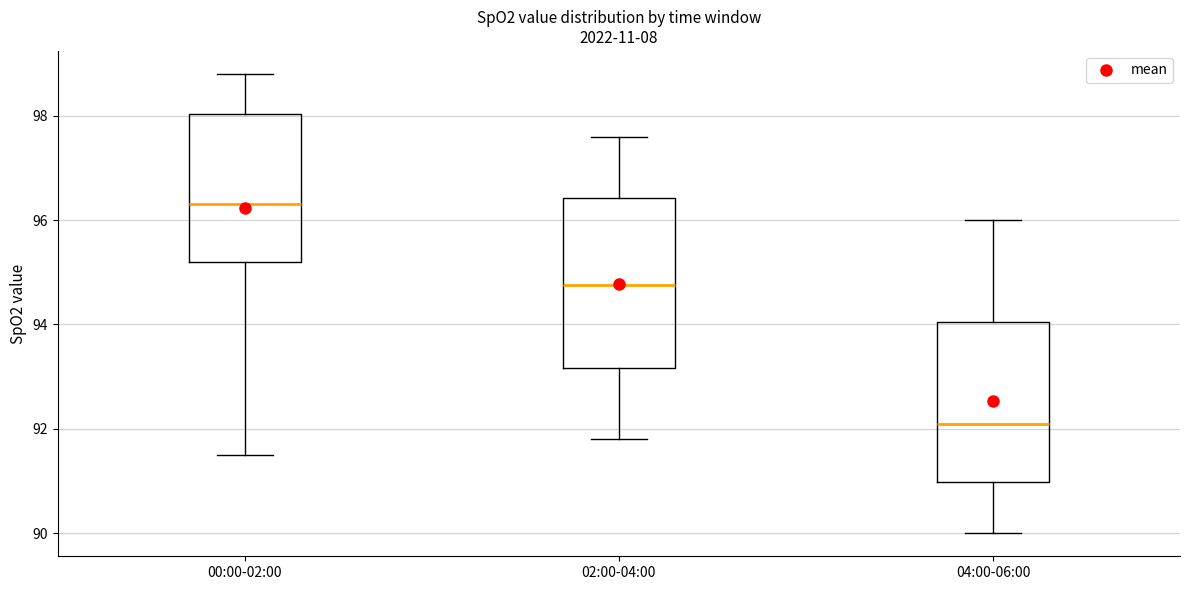

Reading left to right, transcribe this box plot: for each box, give where its median line is, the range the box spans, and where its two whiskers end, as read against the y-axis. The values are not printed on the chart, so give them approximately, as read against the axis.

00:00-02:00: median 96.4, box 95.2 to 98.0, whiskers 91.6 to 98.8
02:00-04:00: median 94.8, box 93.2 to 96.4, whiskers 91.8 to 97.6
04:00-06:00: median 92.2, box 91.0 to 94.0, whiskers 90.0 to 96.0